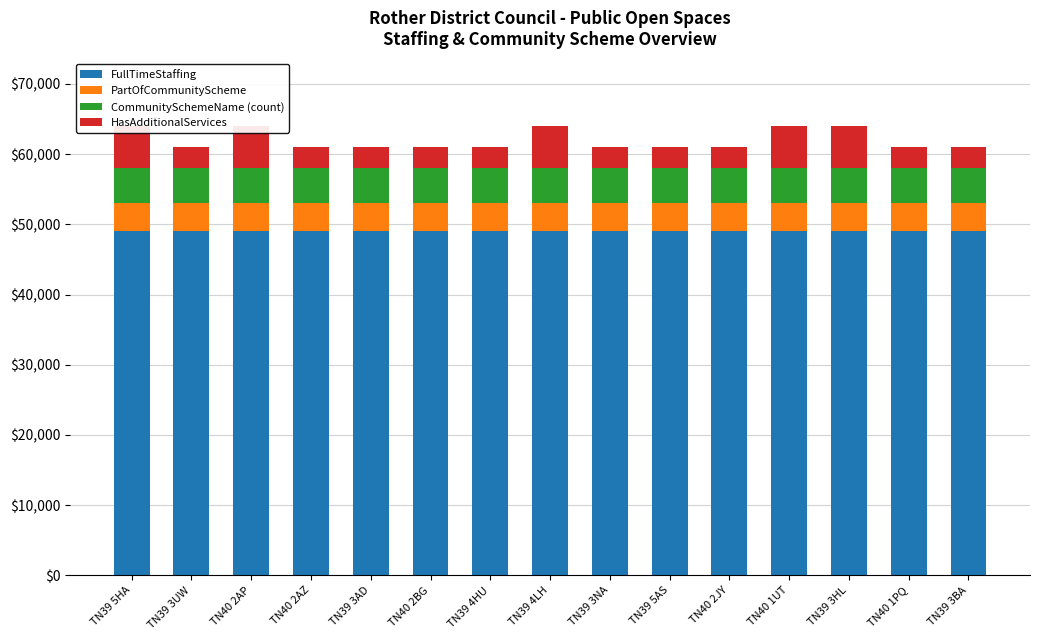

Which series has the largest range (max minus min)?

HasAdditionalServices